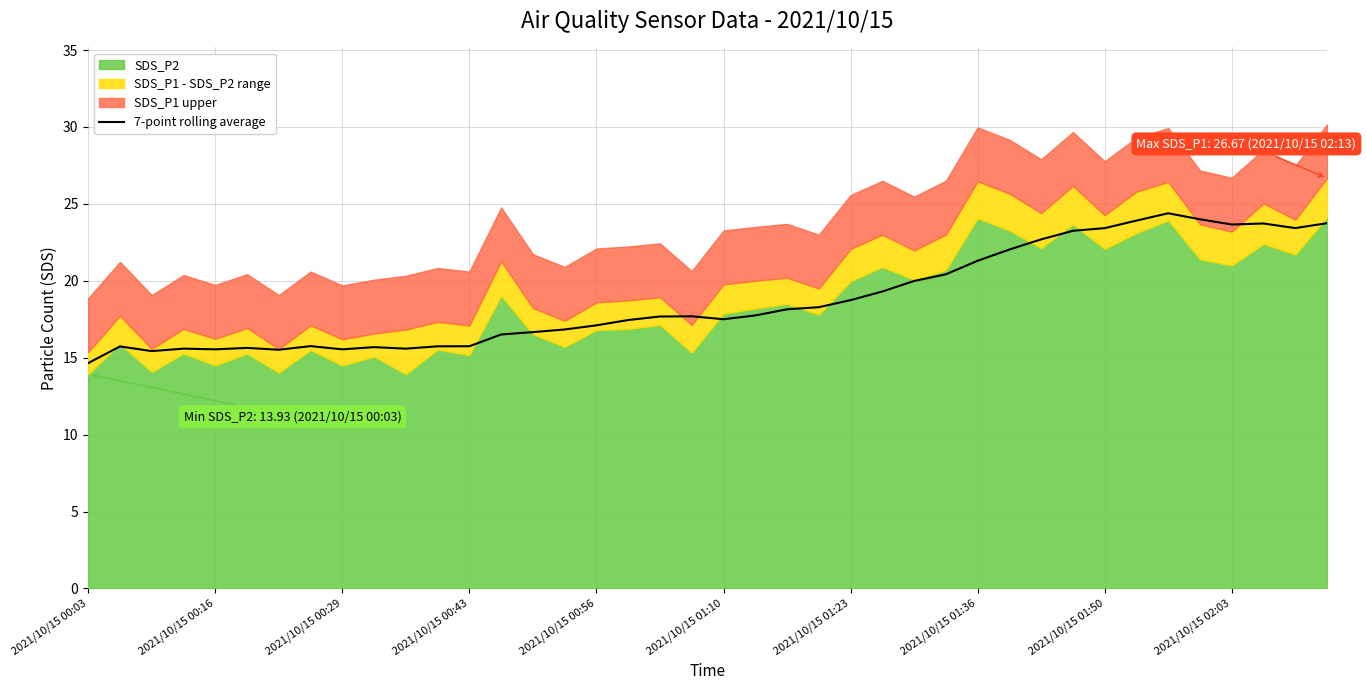

The value at 18 is 12.1. True or false?

False